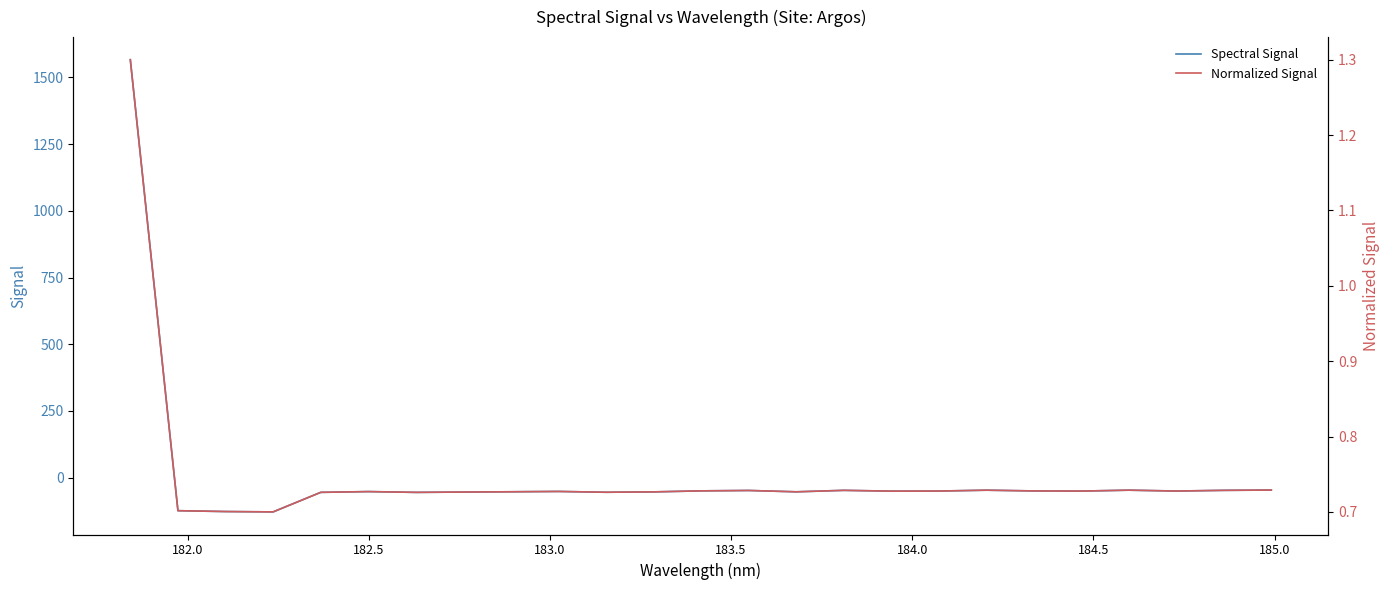

How many interior local peaks does the Normalized Signal series have?

6